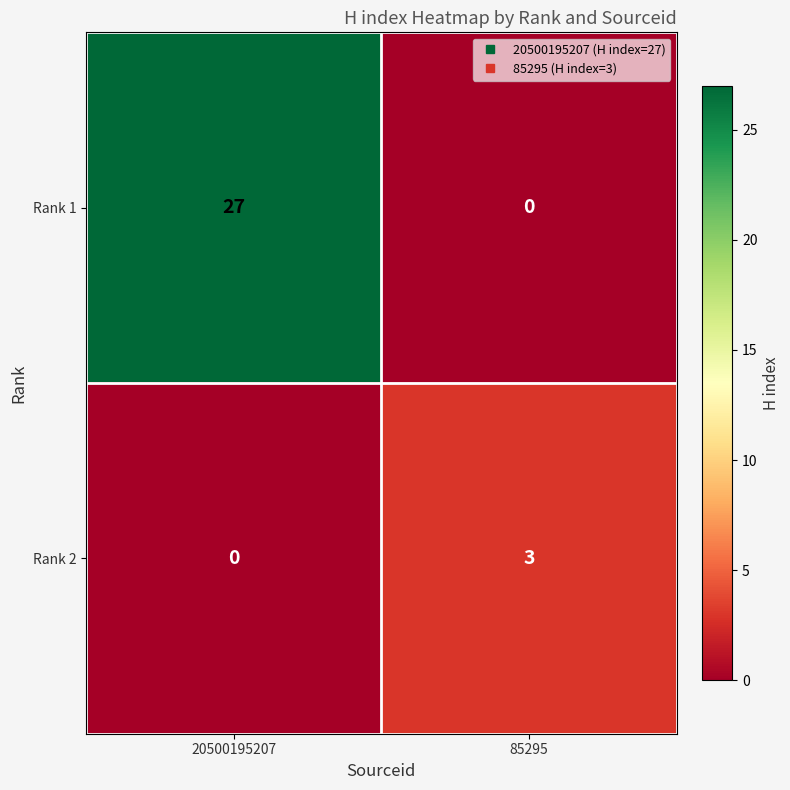

At how many categories does at least one series exceed 23?

1